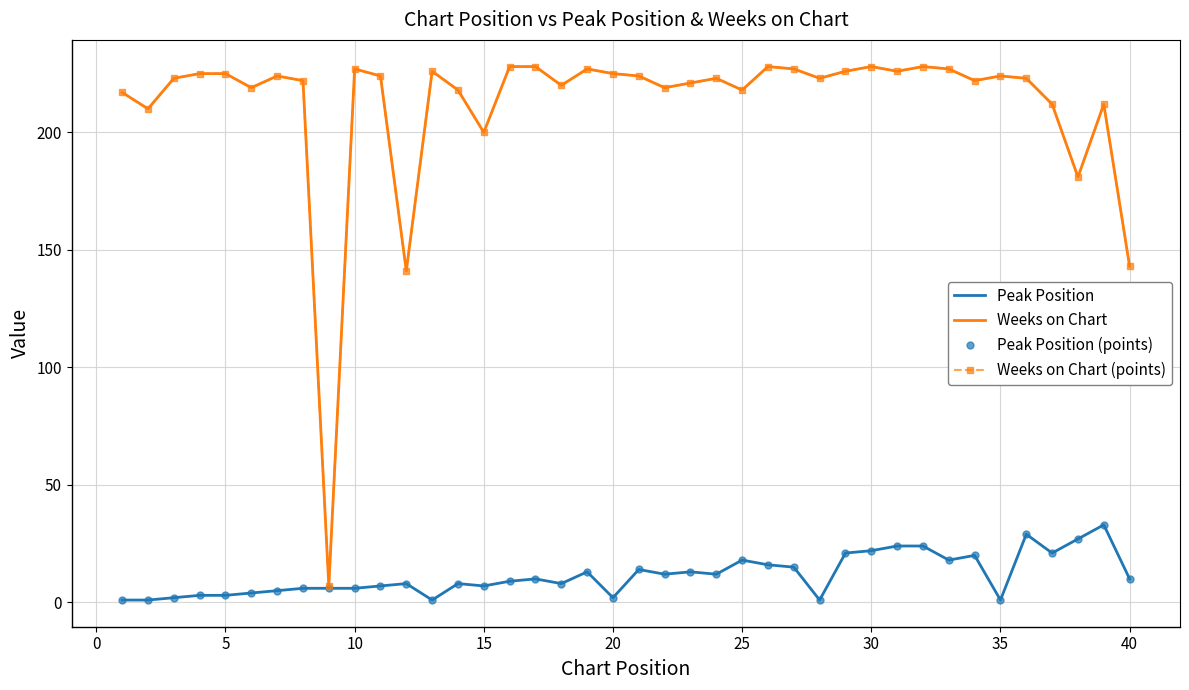

True or false: Peak Position has more than 0 interior local peaks.

True